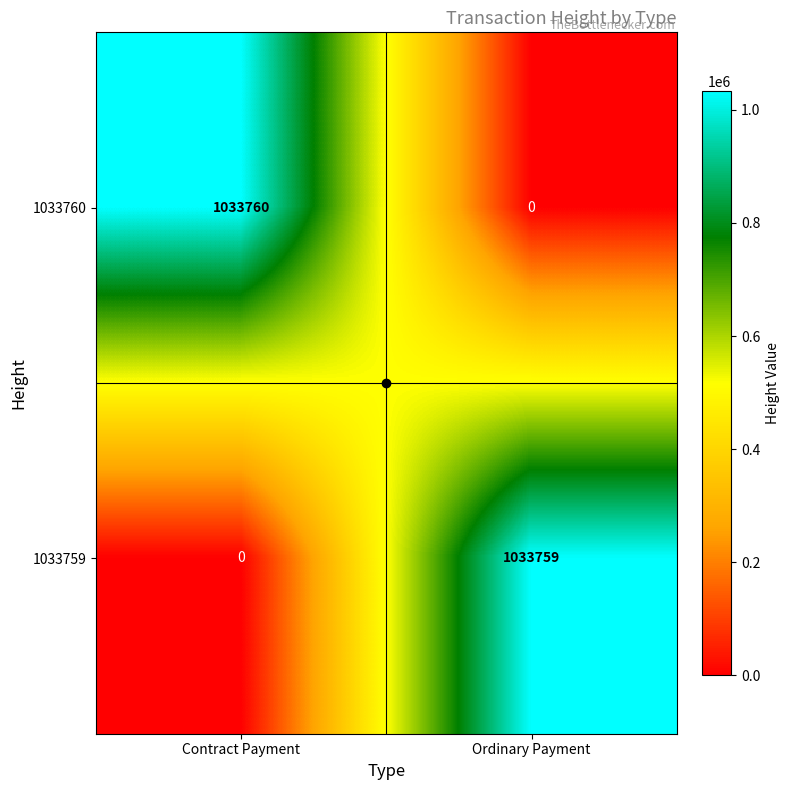

How many categories are shown in the chart?

2